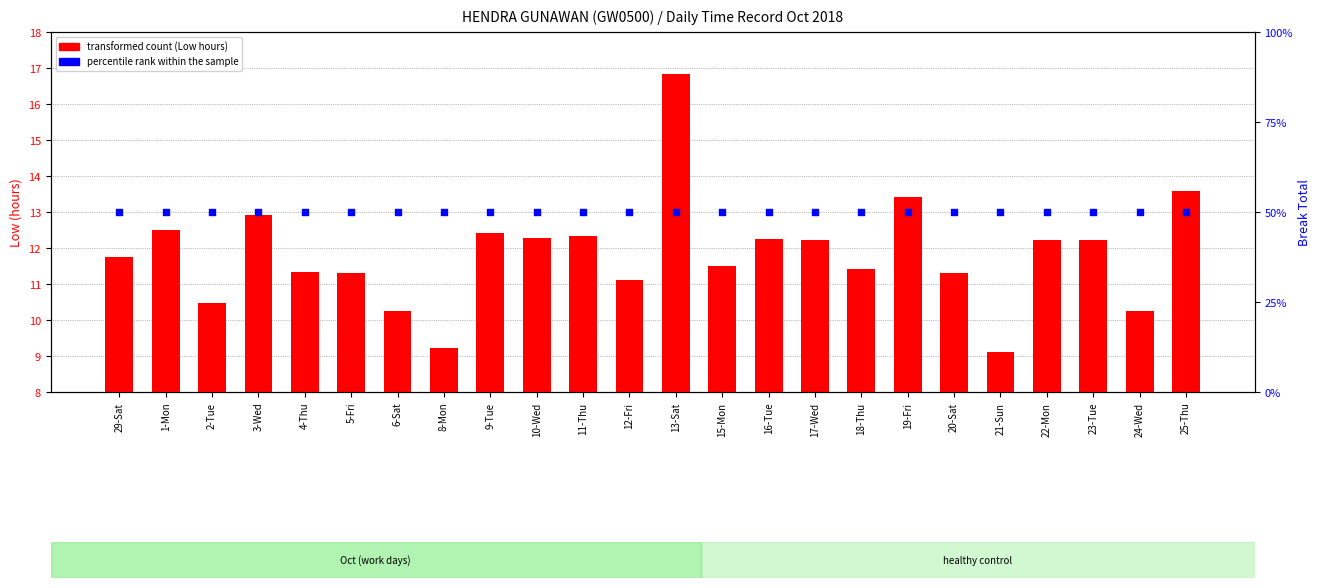

Is the value of transformed count at 11-Thu greater than the value of percentile rank within the sample at 17-Wed?

No